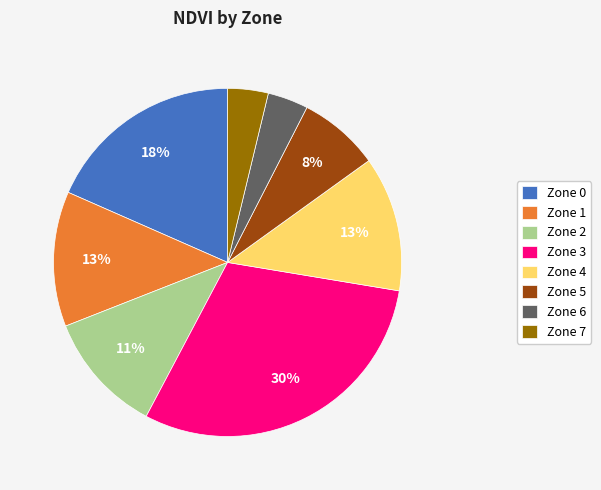

The Zone 1 slice represents 6% of the pie. True or false?

False